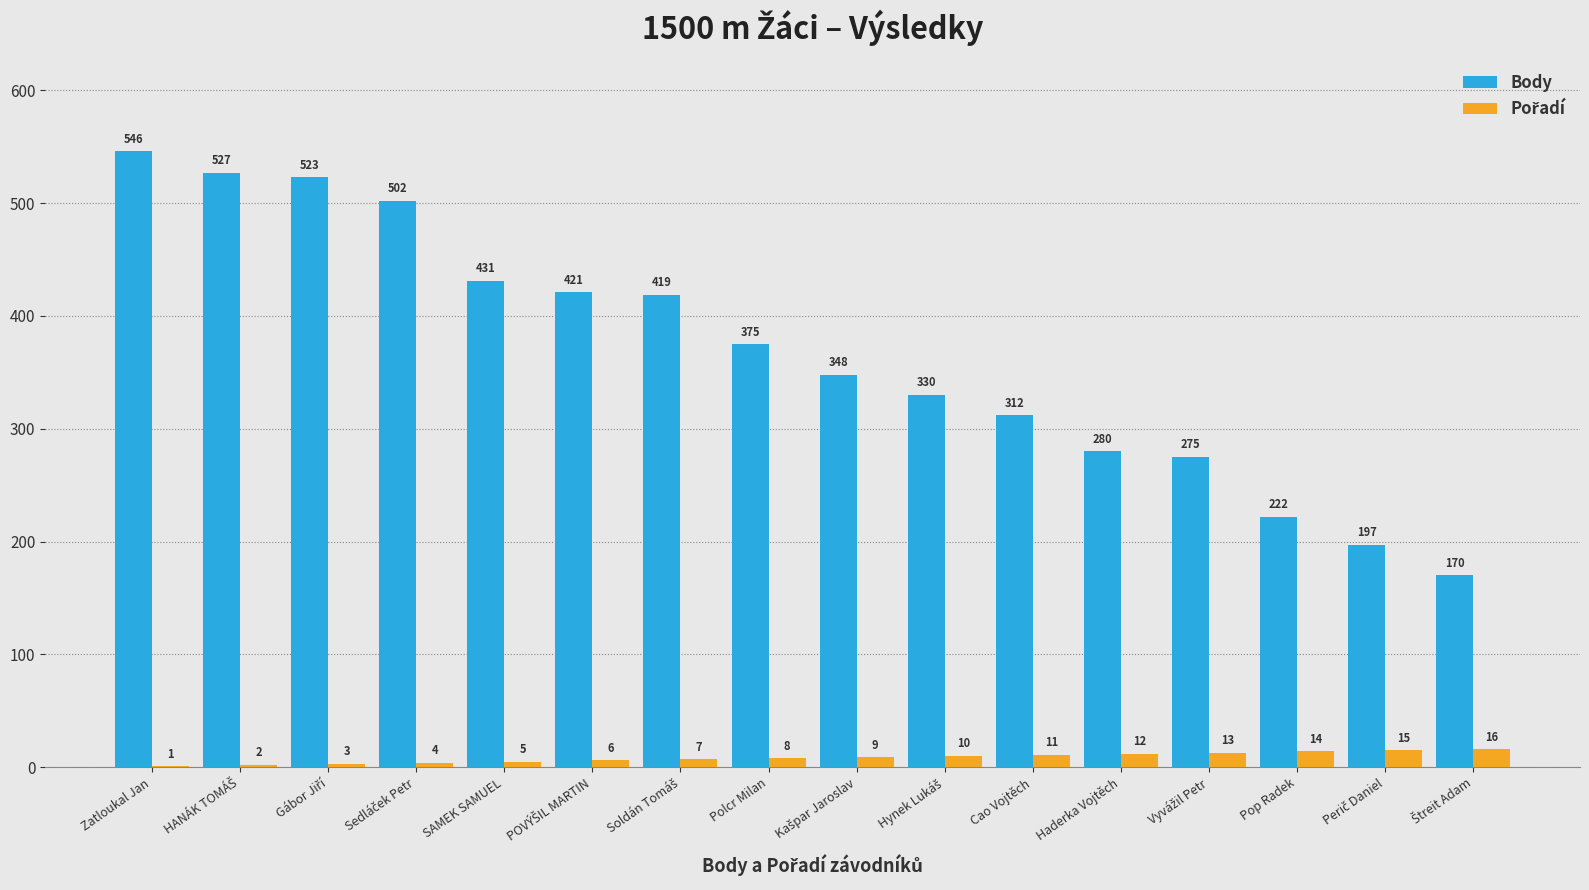

Which label corresponds to the largest value in the chart?

Zatloukal Jan